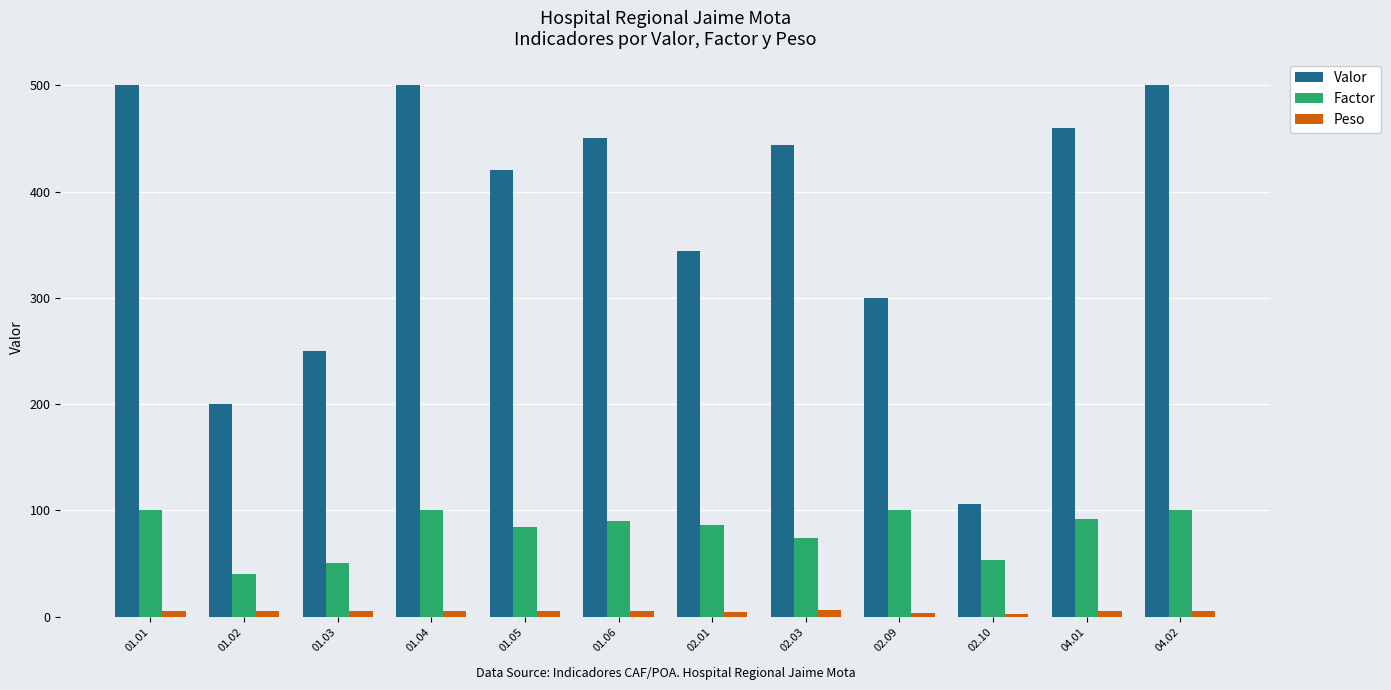

What is the lowest value of the Peso series?

2